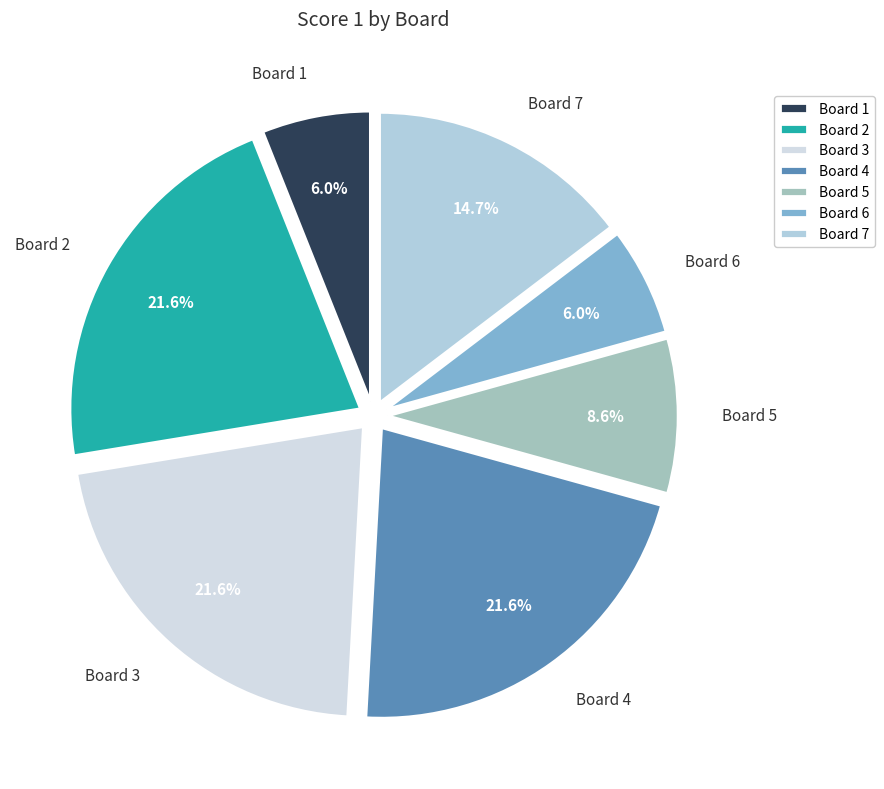

What portion of the pie excludes Board 7?

85.3%